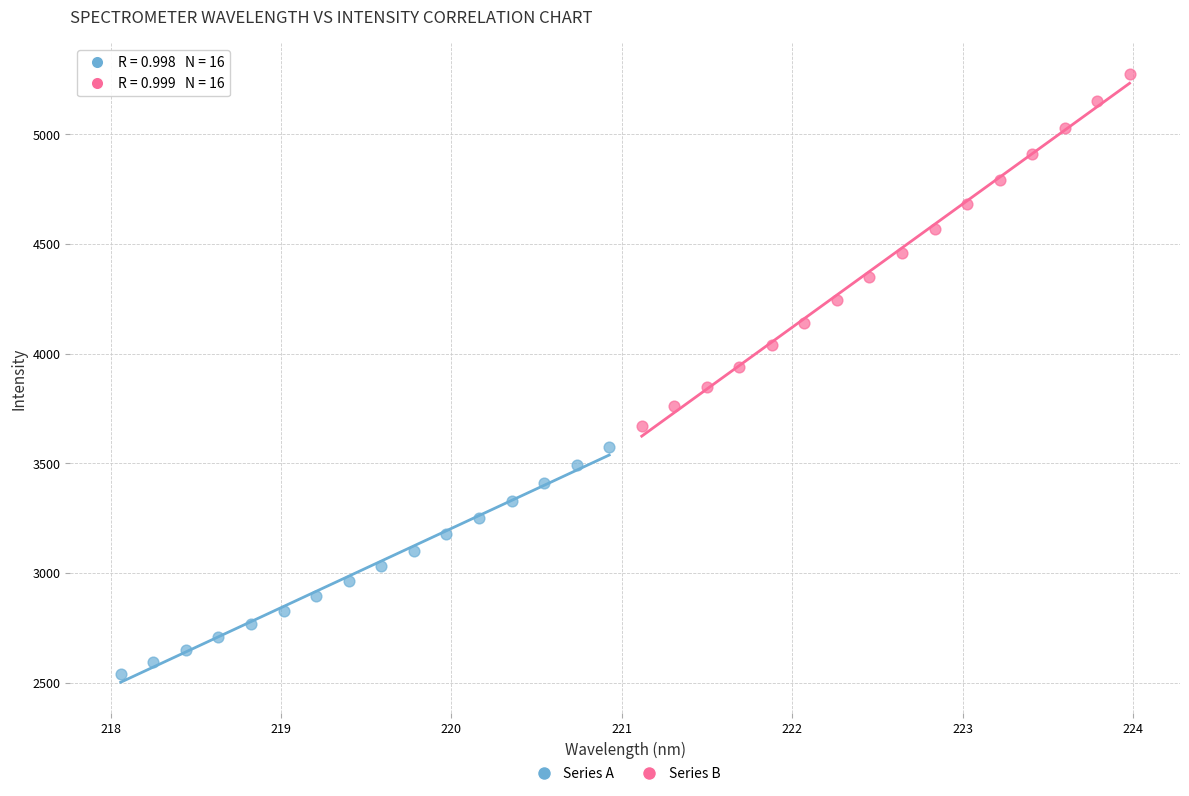

Which series reaches the maximum Y coordinate?

Series B